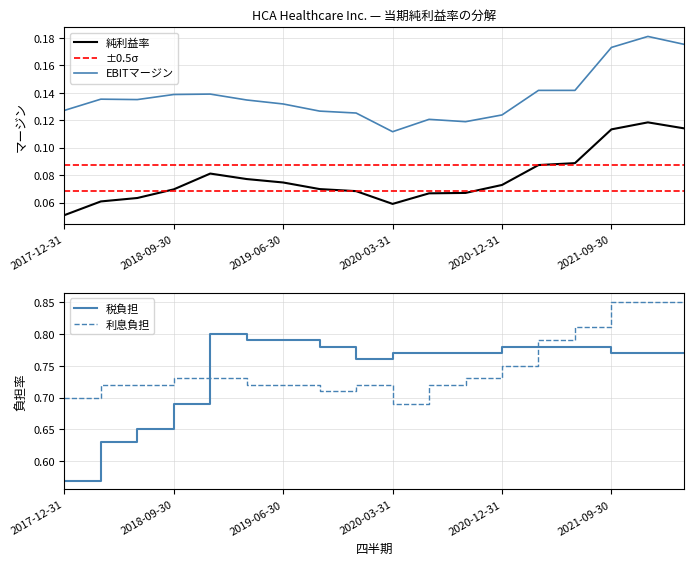

Reading left to right, list all the values displayed in this chart.

純利益率: 2017-12-31=0.1	2018-03-31=0.1	2018-06-30=0.1	2018-09-30=0.1	2018-12-31=0.1	2019-03-31=0.1	2019-06-30=0.1	2019-09-30=0.1	2019-12-31=0.1	2020-03-31=0.1	2020-06-30=0.1	2020-09-30=0.1	2020-12-31=0.1	2021-03-31=0.1	2021-06-30=0.1	2021-09-30=0.1	2021-12-31=0.1	2022-03-31=0.1
EBITマージン: 2017-12-31=0.1	2018-03-31=0.1	2018-06-30=0.1	2018-09-30=0.1	2018-12-31=0.1	2019-03-31=0.1	2019-06-30=0.1	2019-09-30=0.1	2019-12-31=0.1	2020-03-31=0.1	2020-06-30=0.1	2020-09-30=0.1	2020-12-31=0.1	2021-03-31=0.1	2021-06-30=0.1	2021-09-30=0.2	2021-12-31=0.2	2022-03-31=0.2
税負担: 2017-12-31=0.6	2018-03-31=0.6	2018-06-30=0.7	2018-09-30=0.7	2018-12-31=0.8	2019-03-31=0.8	2019-06-30=0.8	2019-09-30=0.8	2019-12-31=0.8	2020-03-31=0.8	2020-06-30=0.8	2020-09-30=0.8	2020-12-31=0.8	2021-03-31=0.8	2021-06-30=0.8	2021-09-30=0.8	2021-12-31=0.8	2022-03-31=0.8
利息負担: 2017-12-31=0.7	2018-03-31=0.7	2018-06-30=0.7	2018-09-30=0.7	2018-12-31=0.7	2019-03-31=0.7	2019-06-30=0.7	2019-09-30=0.7	2019-12-31=0.7	2020-03-31=0.7	2020-06-30=0.7	2020-09-30=0.7	2020-12-31=0.8	2021-03-31=0.8	2021-06-30=0.8	2021-09-30=0.8	2021-12-31=0.8	2022-03-31=0.8